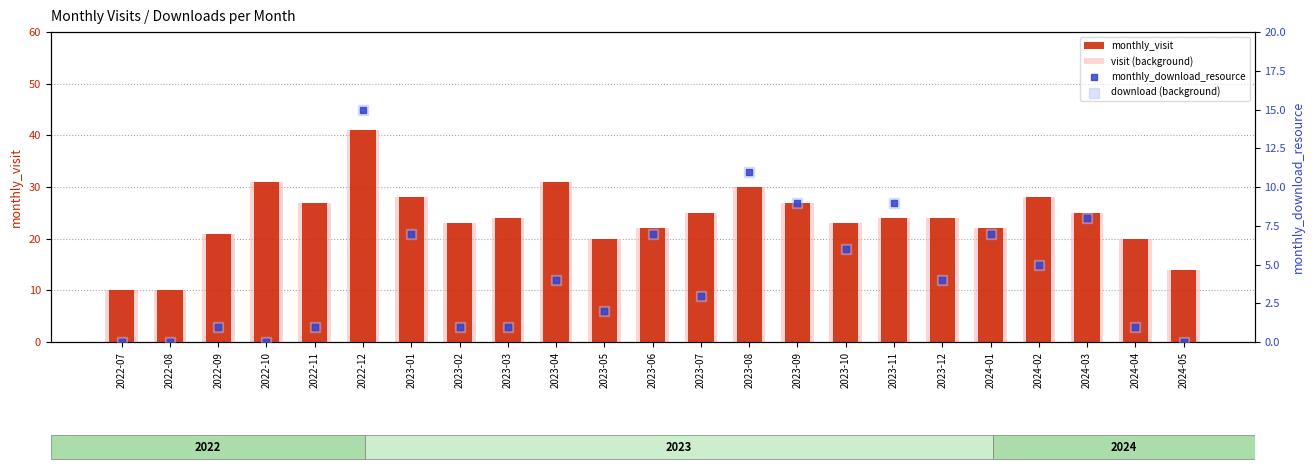

At how many categories does at least one series exceed 7?

23